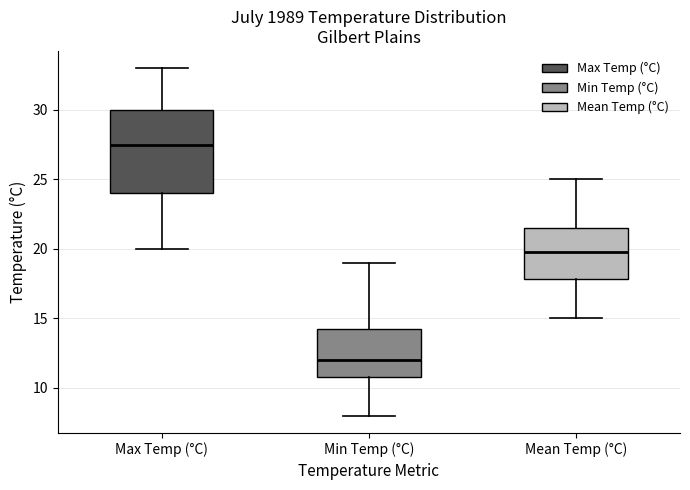

Where does the median line of the box for Max Temp (°C) sit on the y-axis? The values are not printed on the chart, so give them approximately, as read against the axis.

27.5